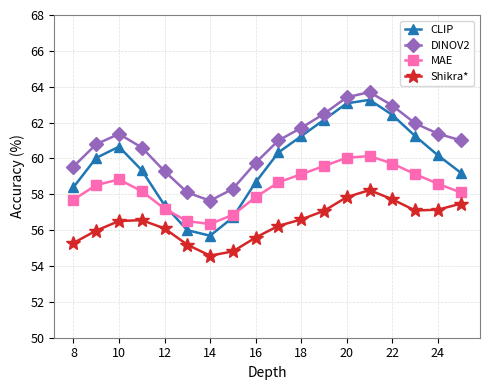

True or false: CLIP and DINOV2 intersect in this chart.

False